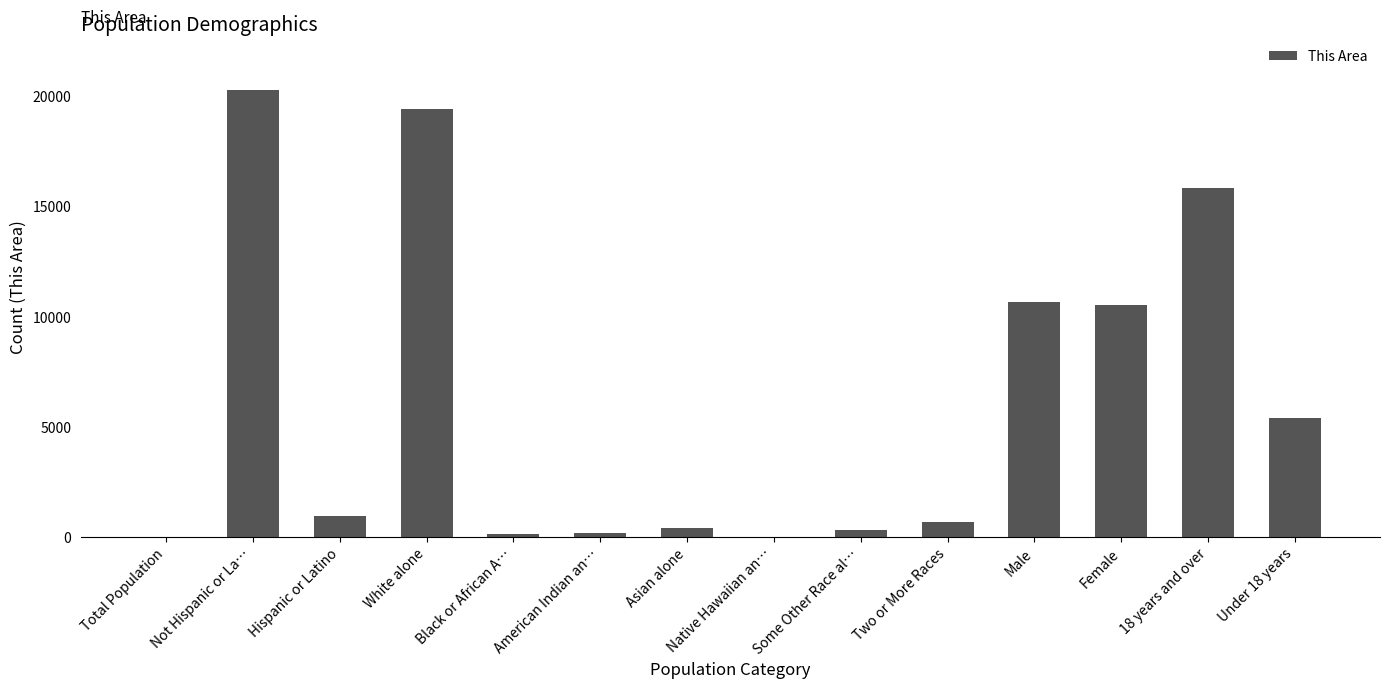

What is the difference between the values at Under 18 years and White alone?

14040